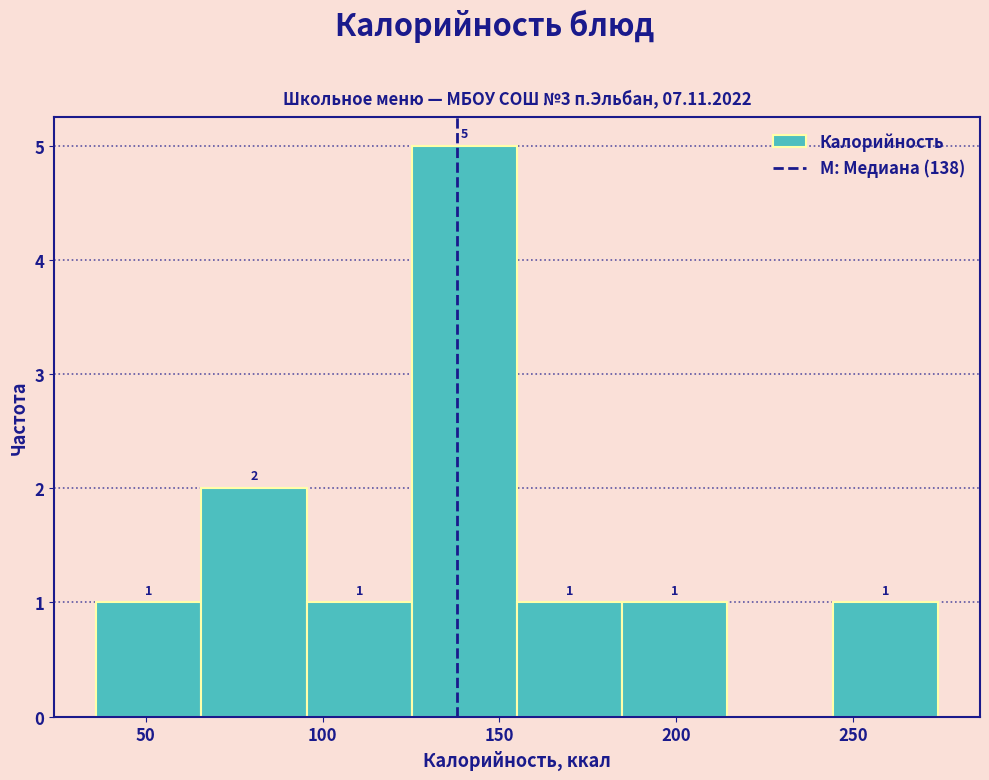

Over which range of the x-axis is the bar tallest?

125 to 155